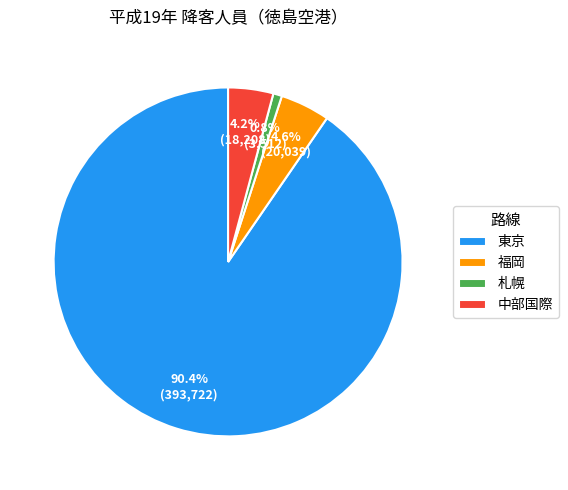

Count the number of slices in the pie.

4